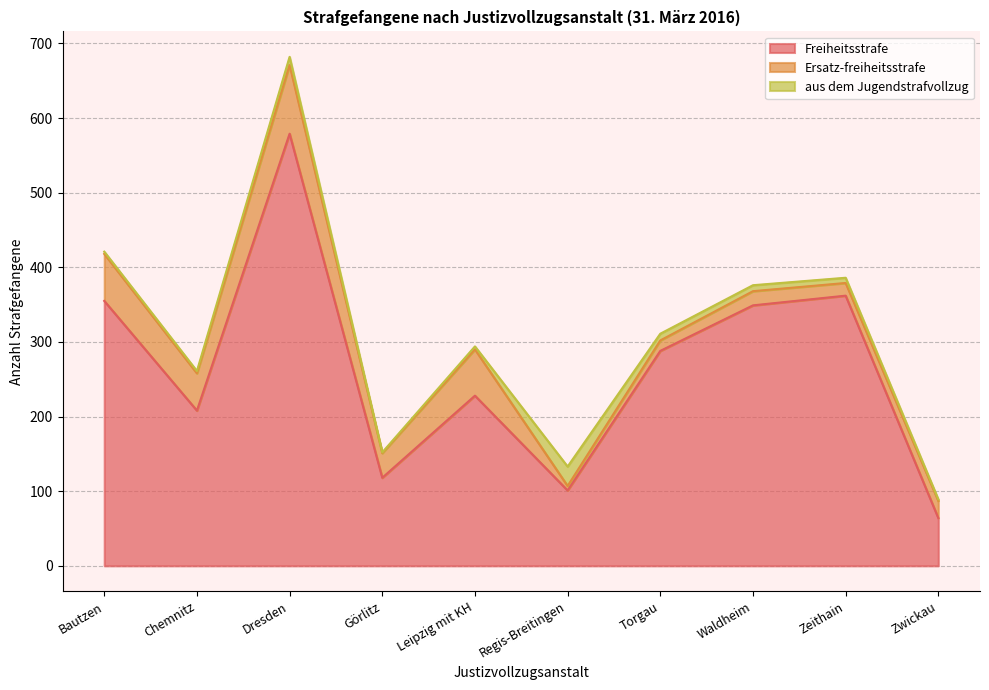

What is the approximate value of aus dem Jugendstrafvollzug at Chemnitz, to the nearest 5?

5